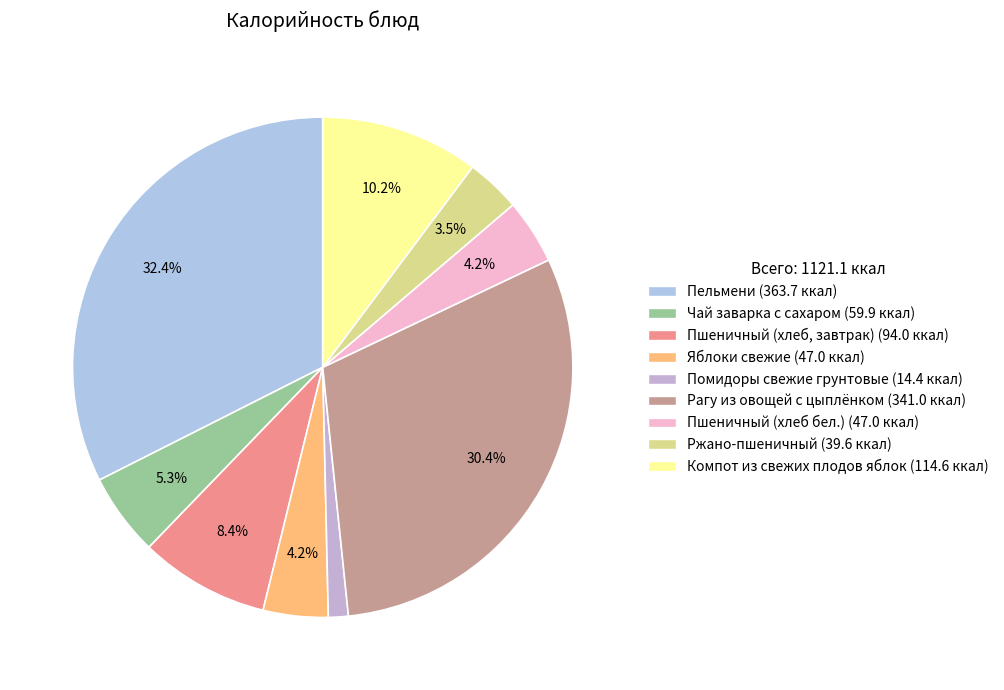

Combined, what portion of the pie is Чай заварка с сахаром and Яблоки свежие?

9.5%